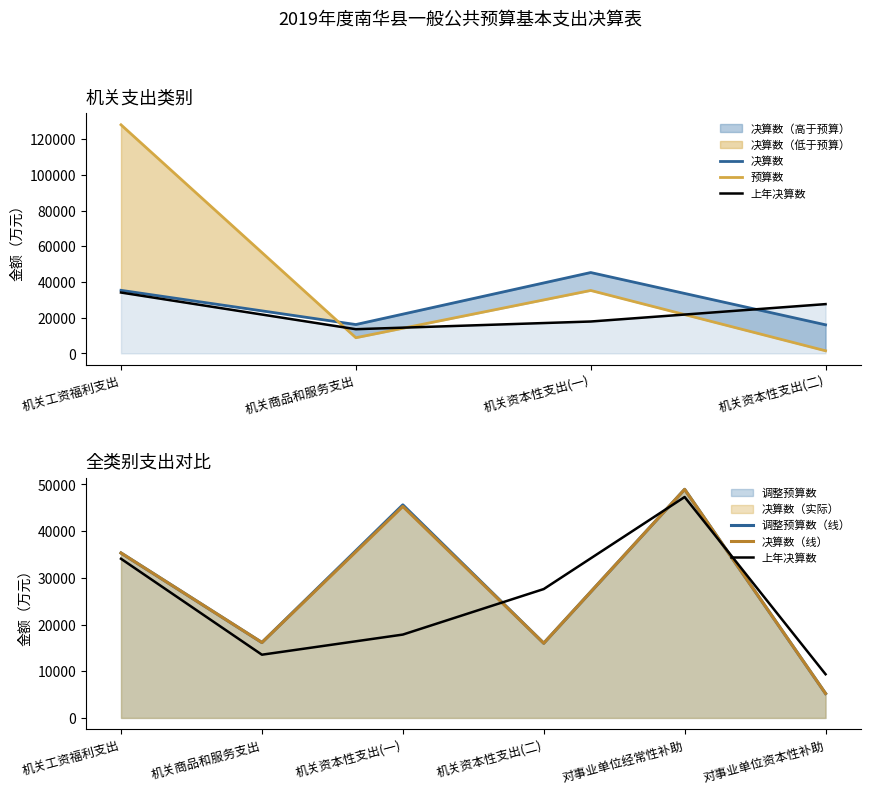

Where is 决算数 nearest to the value 27086?

机关工资福利支出